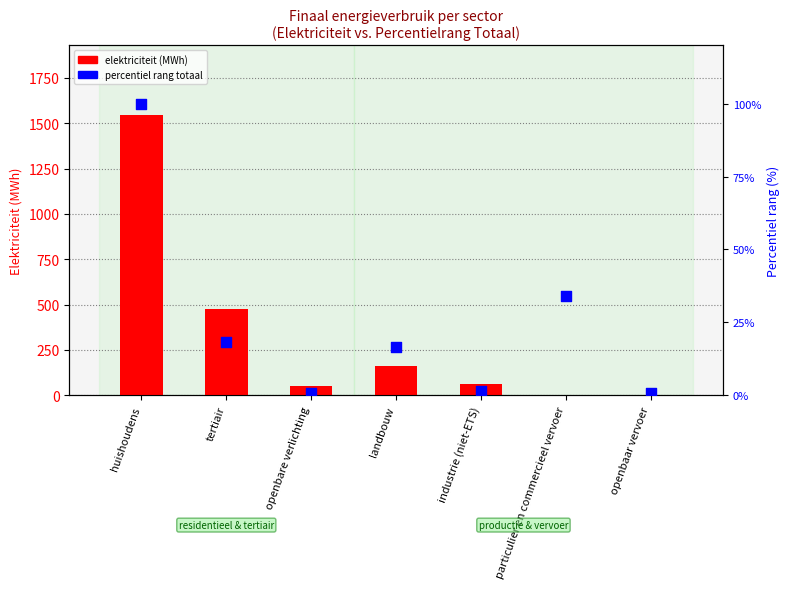

Which series contains the lowest Y value?

elektriciteit count